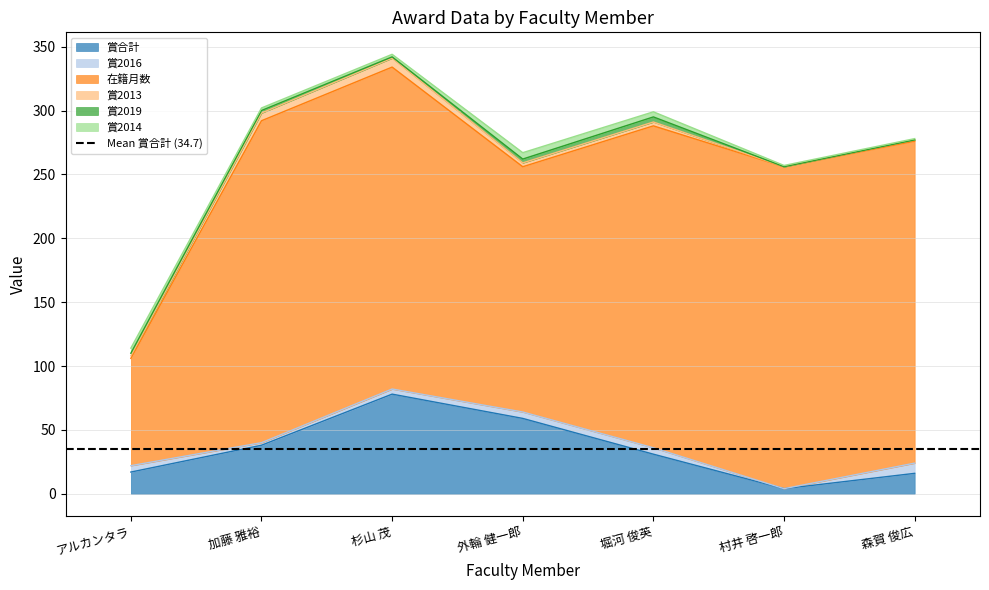

What is the maximum value for 在籍月数?

252